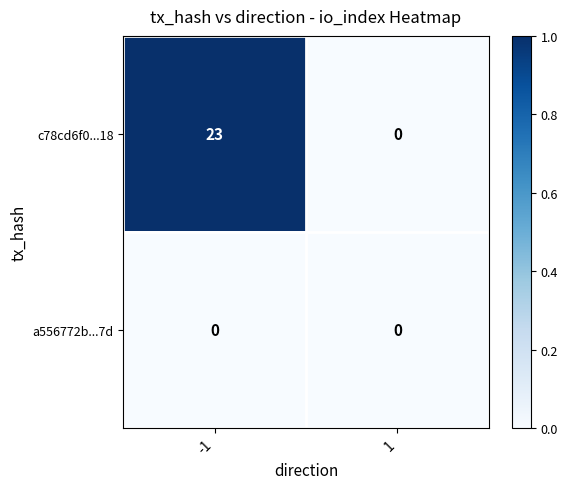

The value of c78cd6f0...18 at 1 is 8. True or false?

False